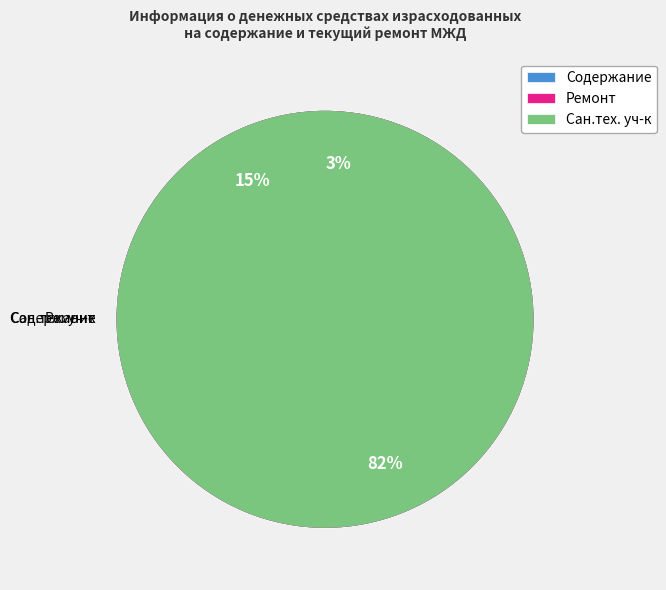

Is there a majority slice in this chart?

Yes